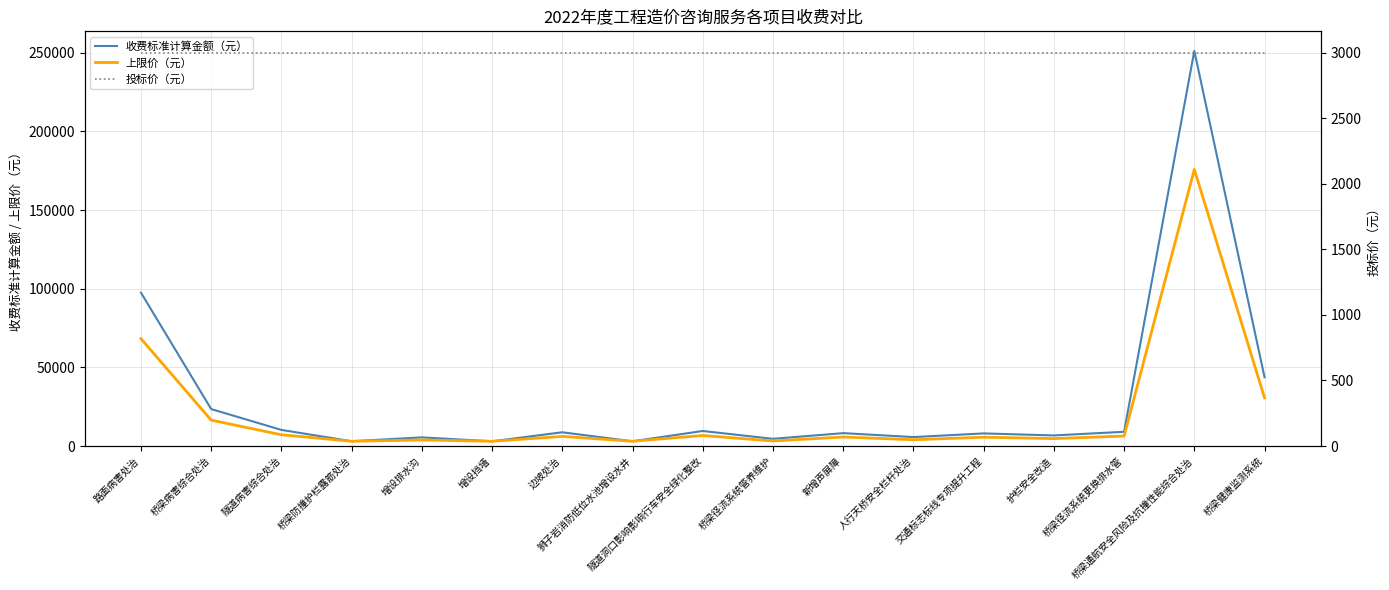

At which label does 收费标准计算金额（元） first exceed 8180?

路面病害处治